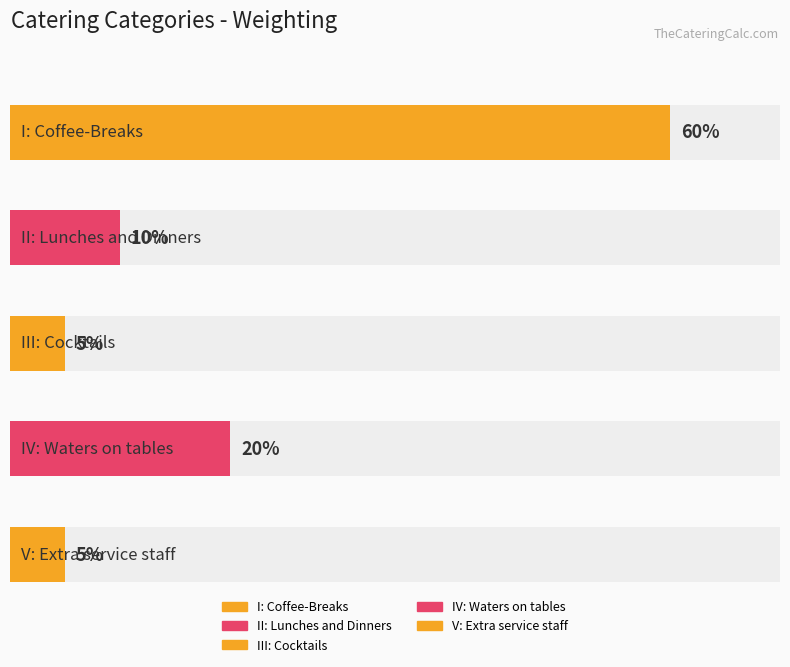

What is the value of the 5th bar from the left?

0.1